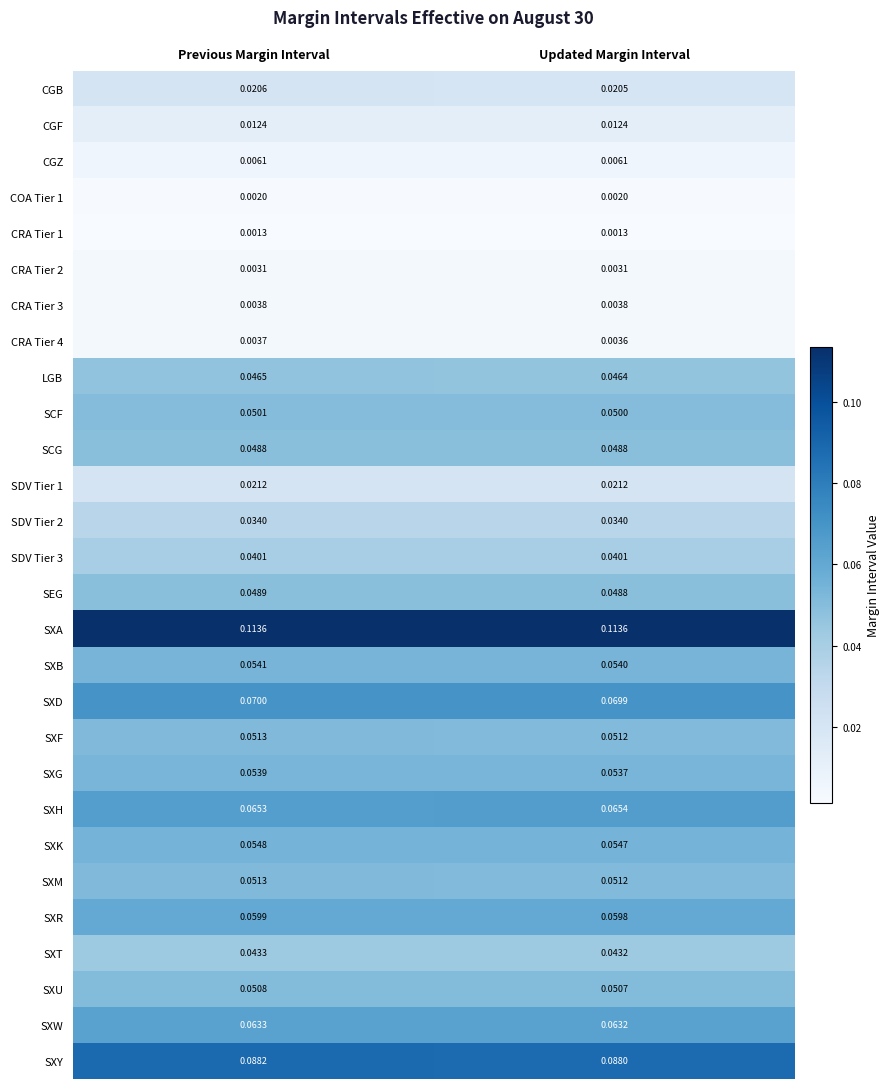

Which series has the largest total across all categories?

SXA